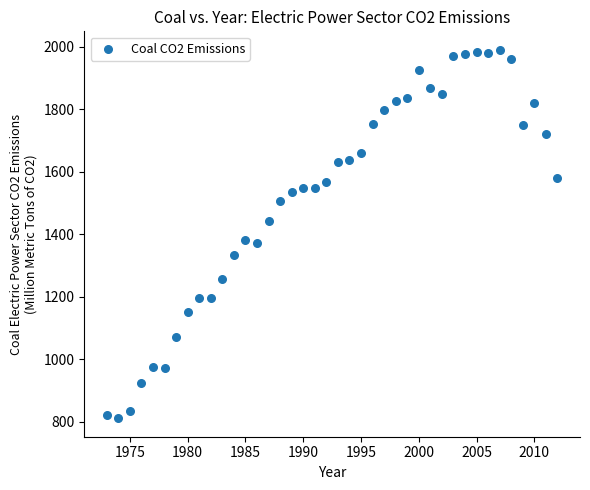

What is the range of Y values (max minus min)?

1178.4